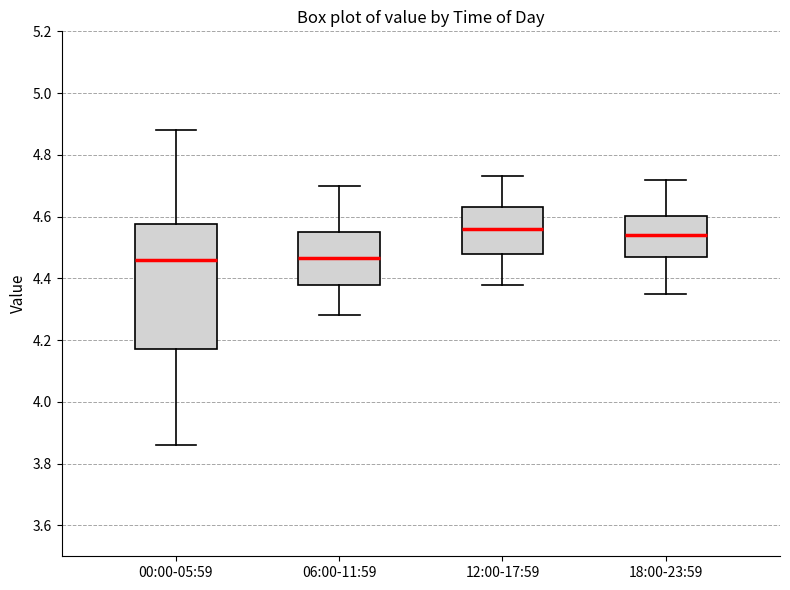

Reading left to right, transcribe this box plot: for each box, give where its median line is, the range the box spans, and where its two whiskers end, as read against the y-axis. The values are not printed on the chart, so give them approximately, as read against the axis.

00:00-05:59: median 4.46, box 4.18 to 4.58, whiskers 3.86 to 4.88
06:00-11:59: median 4.46, box 4.38 to 4.56, whiskers 4.28 to 4.70
12:00-17:59: median 4.56, box 4.48 to 4.64, whiskers 4.38 to 4.74
18:00-23:59: median 4.54, box 4.48 to 4.60, whiskers 4.36 to 4.72